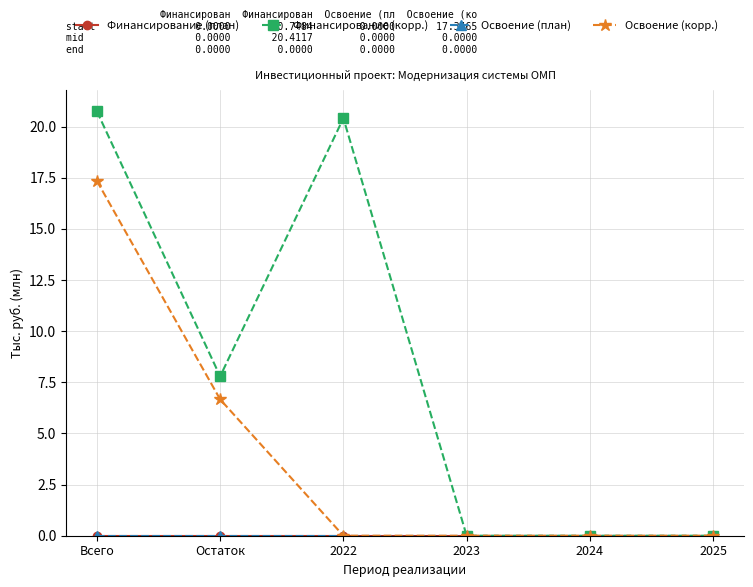

Does the chart have visible grid lines?

Yes